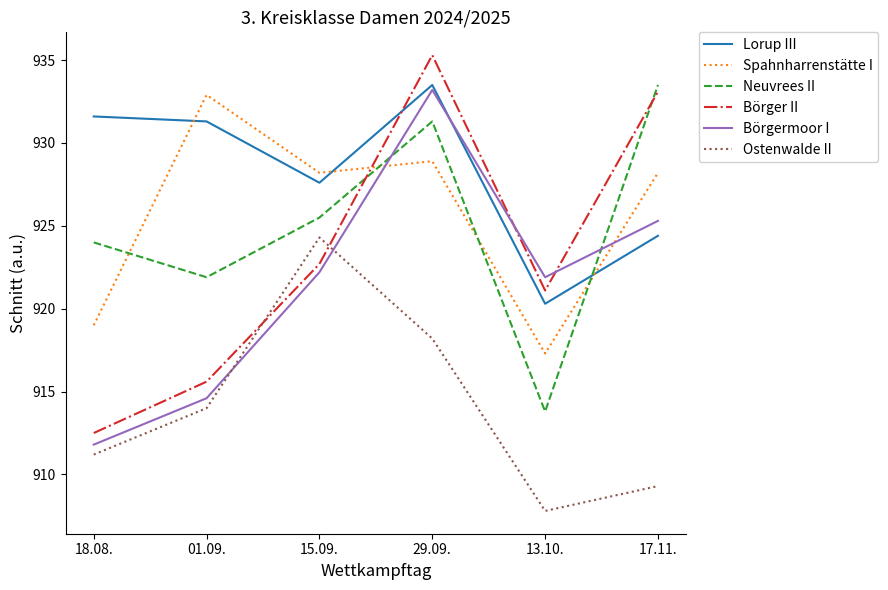

The value of Neuvrees II at 18.08. is 1642.8. True or false?

False